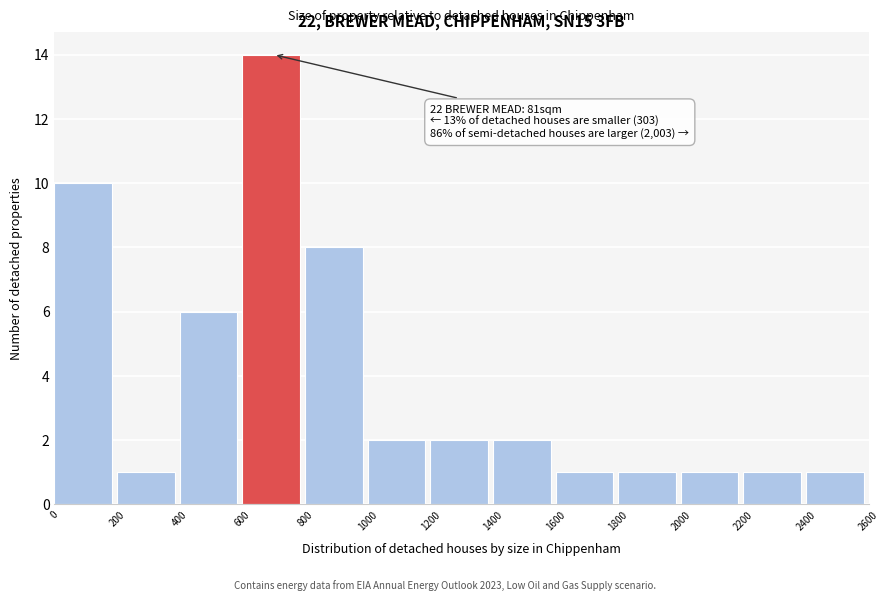

Which range on the x-axis has the tallest bar?

600 to 800